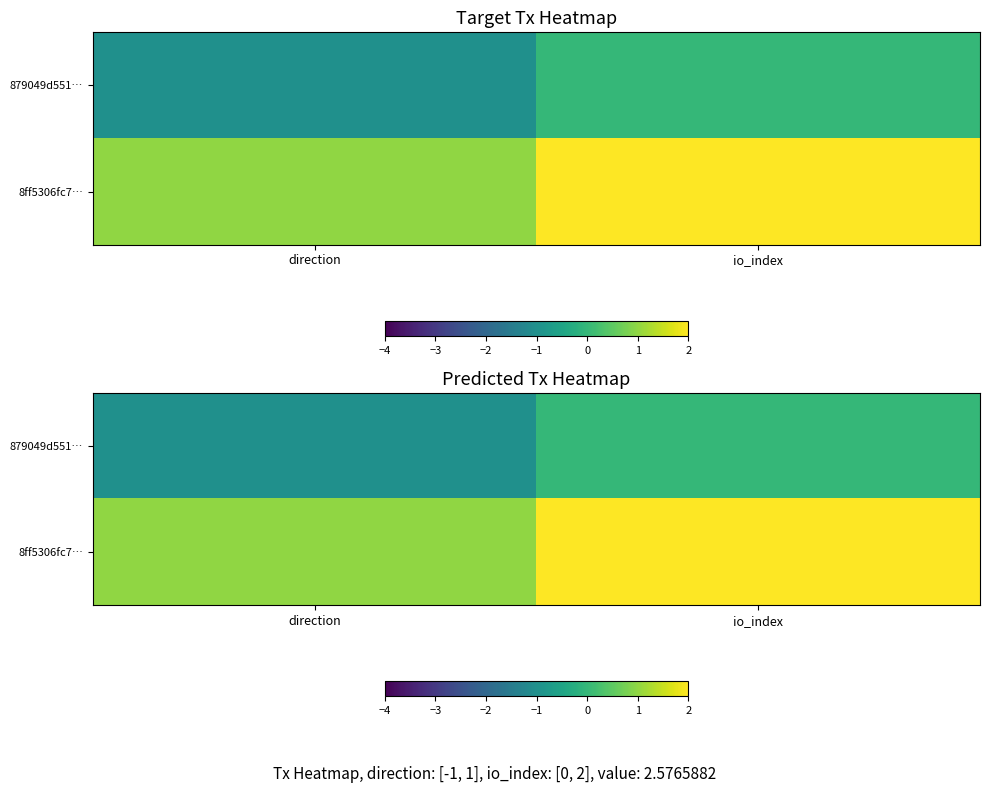

What is the spread (max minus min) of values at direction?

2